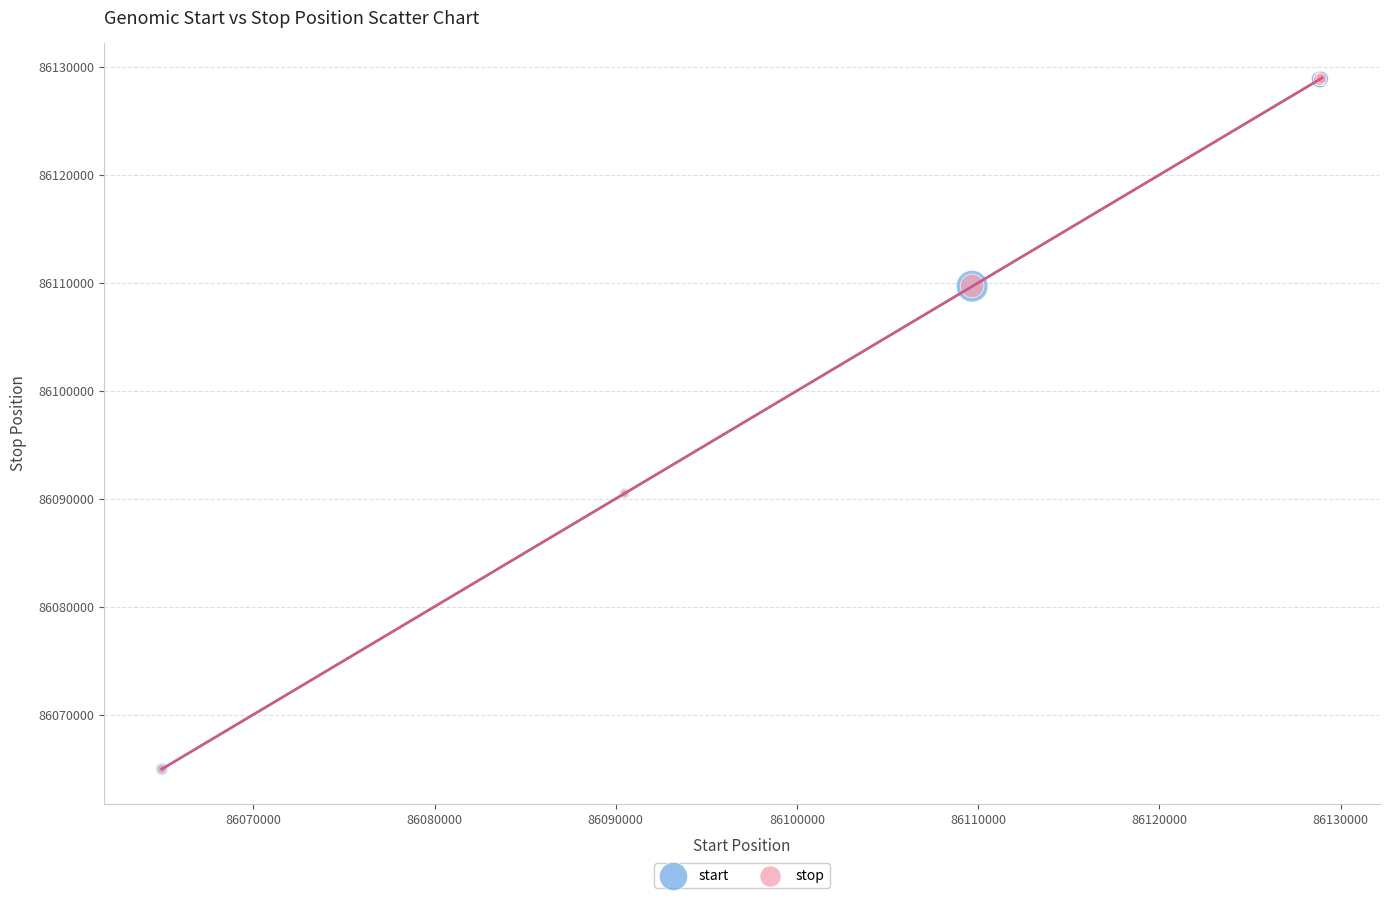

What are all the series names shown in the legend?

start, stop